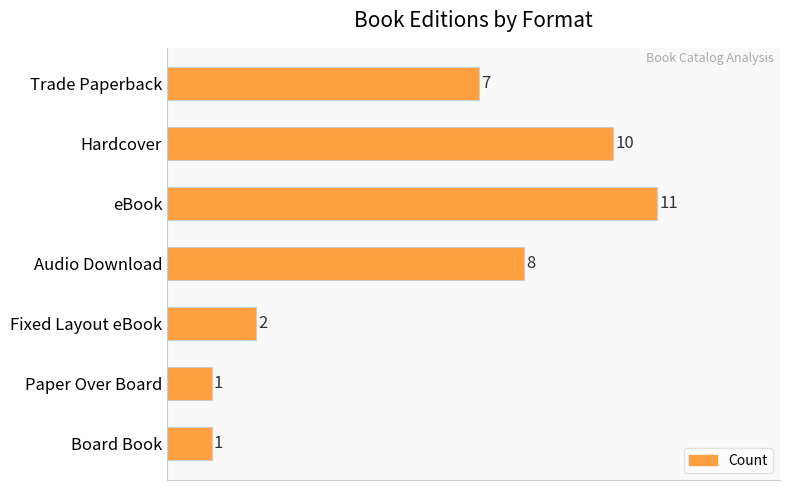

Are the bars horizontal?

Yes